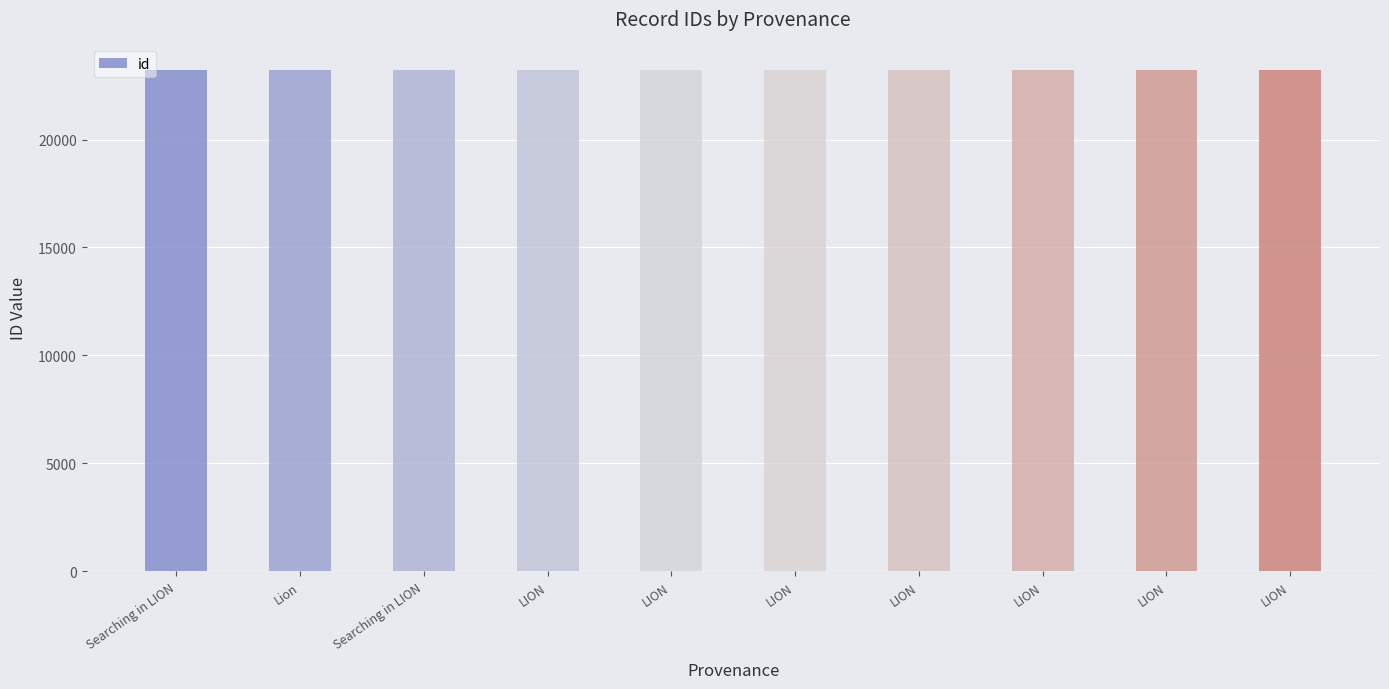

Rank the categories by value from highest to lowest.

LION, LION, LION, LION, LION, LION, LION, Searching in LION, Lion, Searching in LION